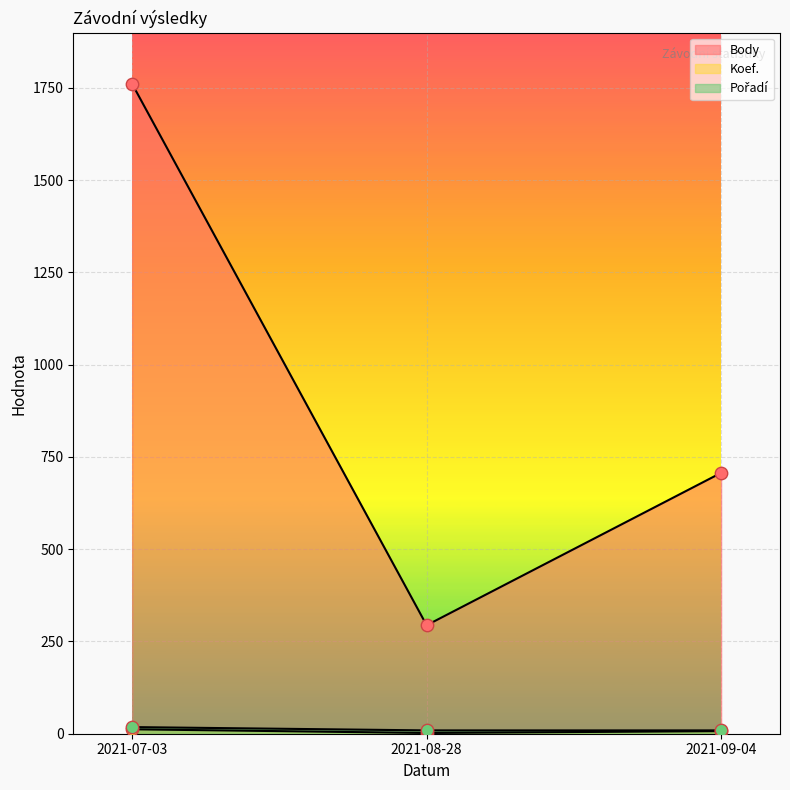

Which series has the largest Y range (max minus min)?

Body